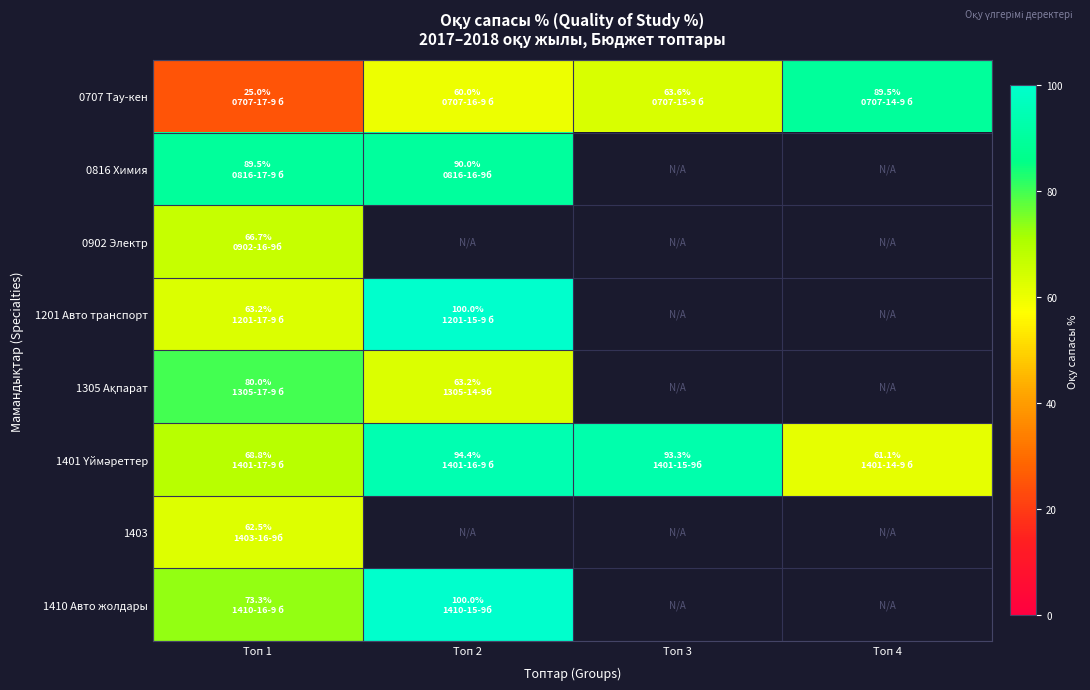

Which series has the largest total across all categories?

1401 Үймәреттер